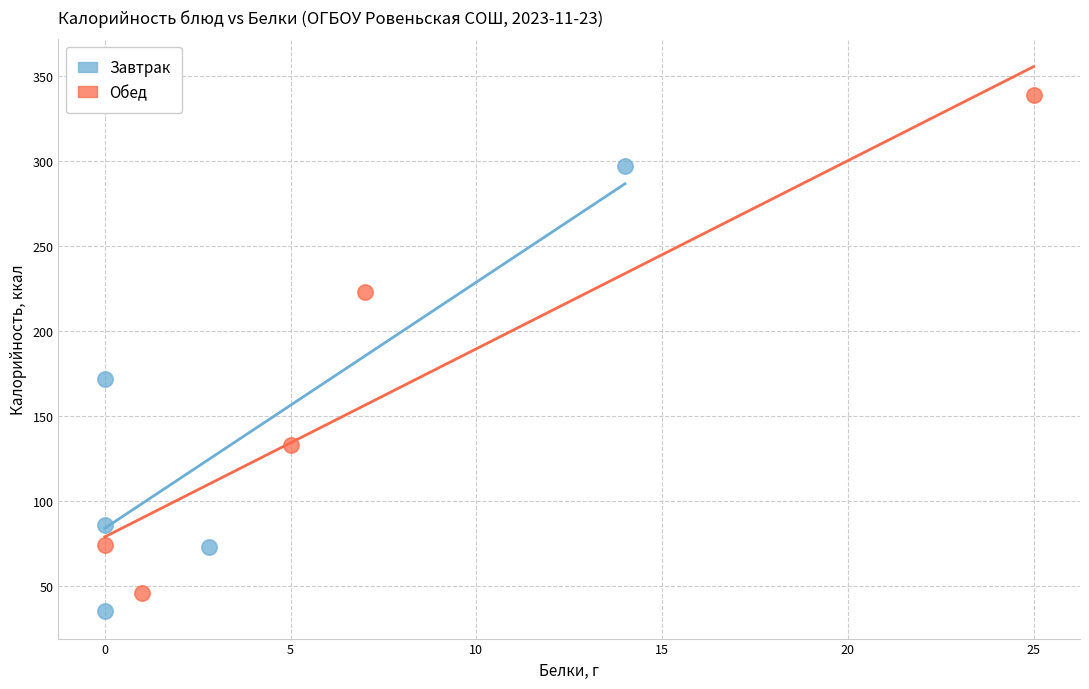

Which series reaches the maximum Y coordinate?

Обед